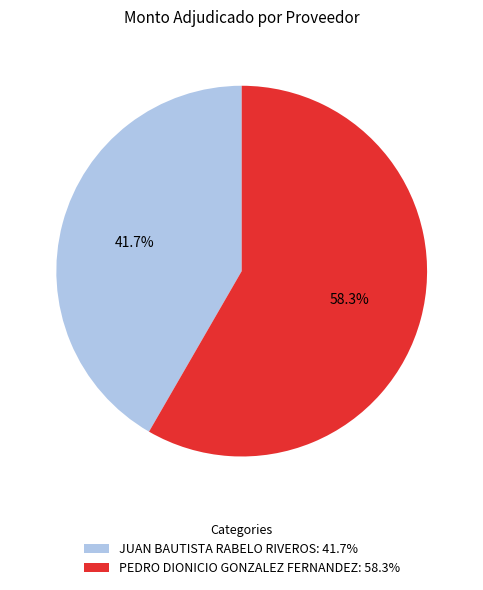

The PEDRO DIONICIO GONZALEZ FERNANDEZ slice represents 58% of the pie. True or false?

True